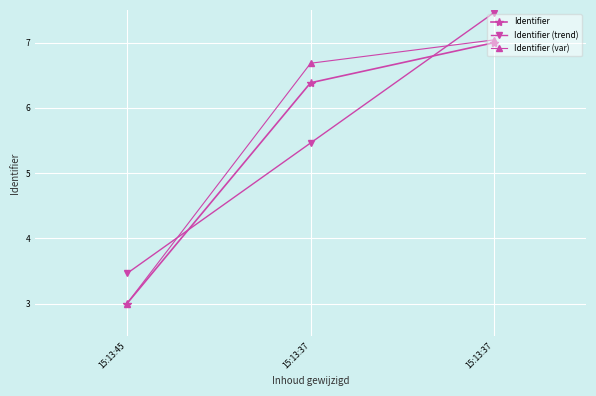

Is this an area chart (filled region under the line)?

No